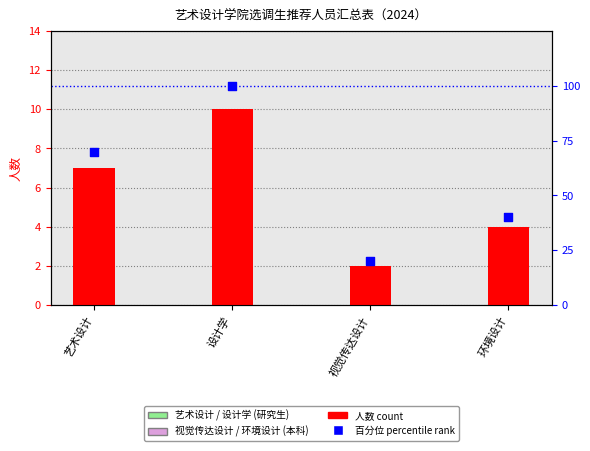

Approximately how many times larger is the value at 艺术设计 compared to 设计学?

0.7